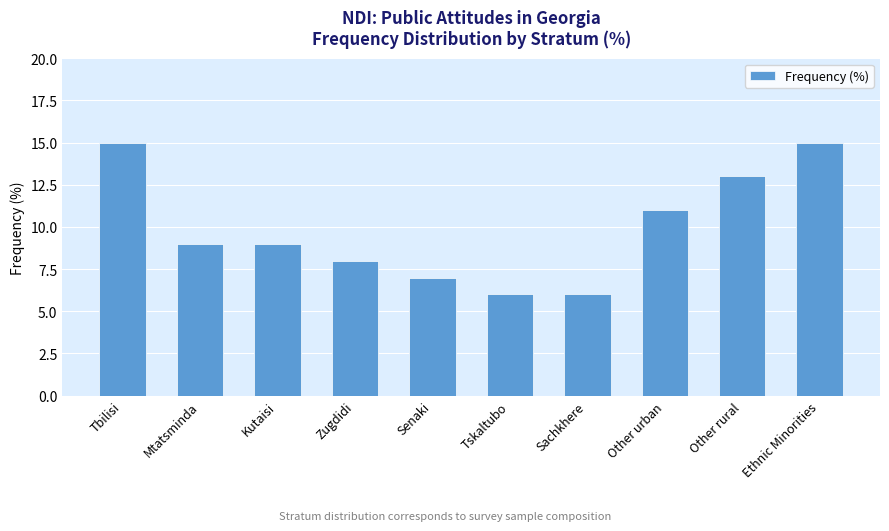

What is the approximate value at Kutaisi?

9